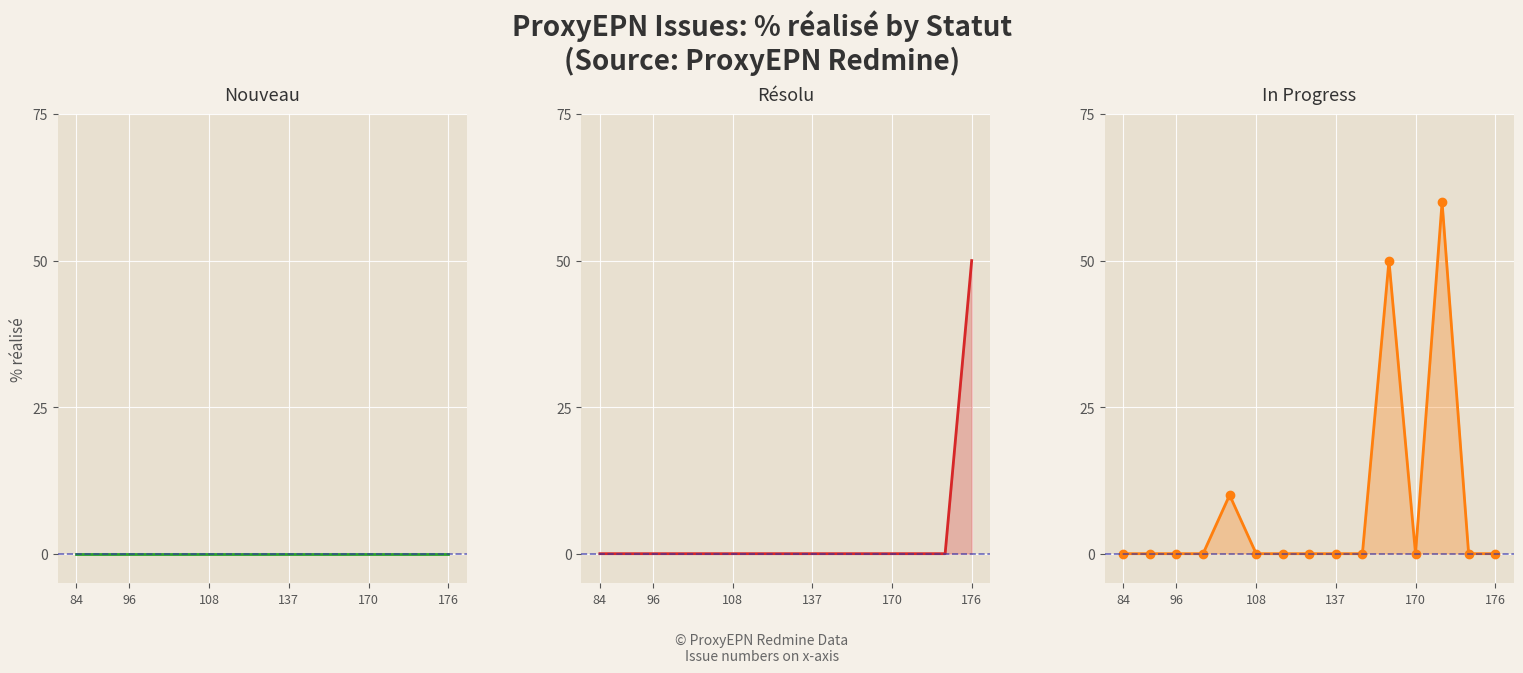

How many data points in Résolu are above 0?

1